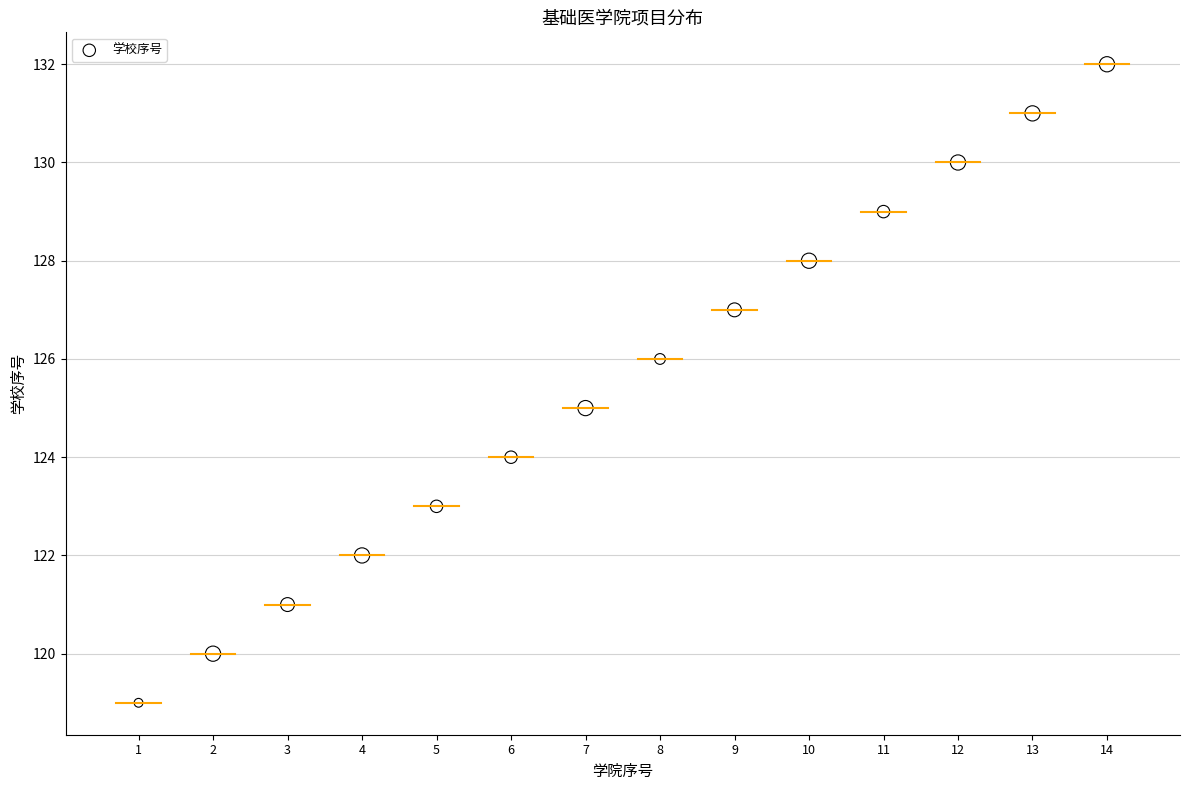

What is the range of X values (max minus min)?

13